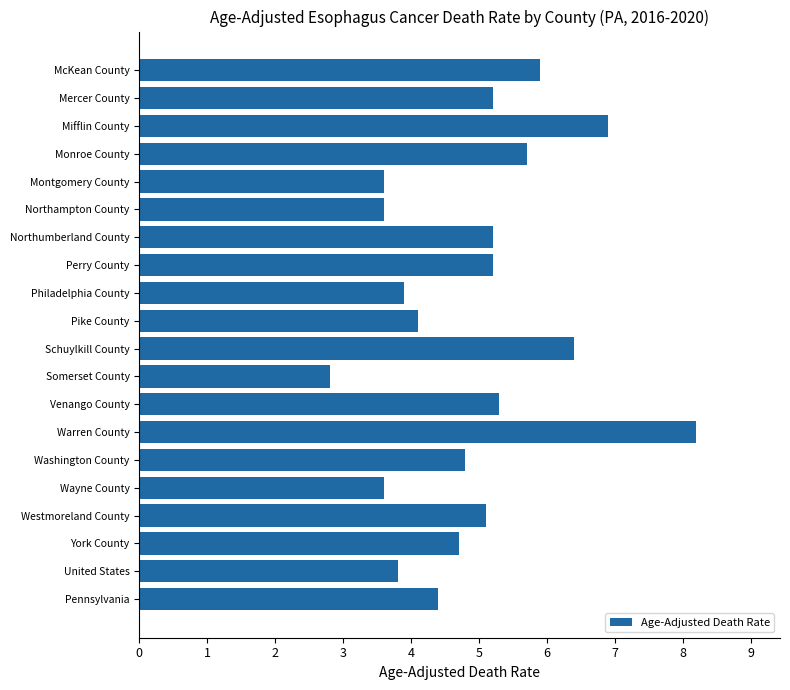

Does the chart contain stacked bars?

No